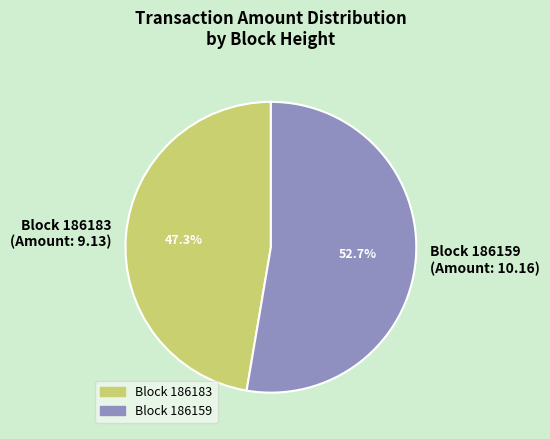

Which has a higher value, Block 186159 (Amount: 10.16) or Block 186183 (Amount: 9.13)?

Block 186159 (Amount: 10.16)